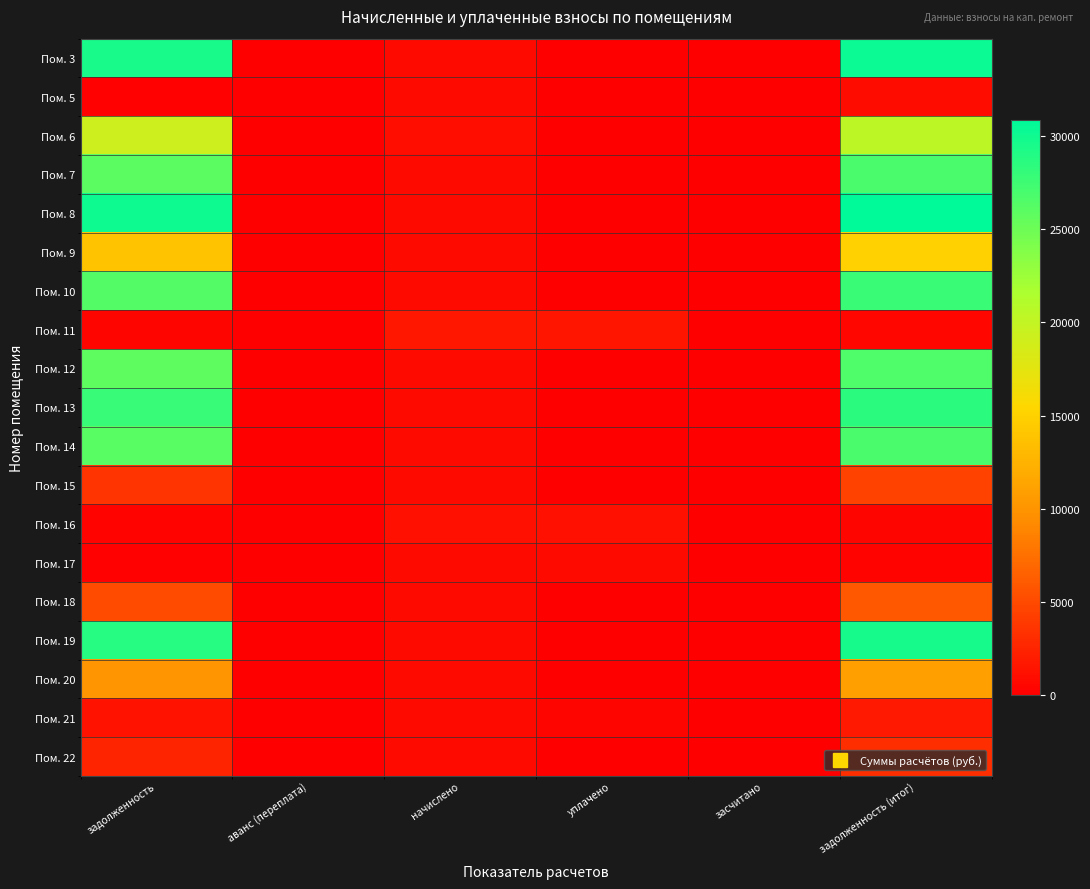

What is the maximum value shown in the chart?

30886.5